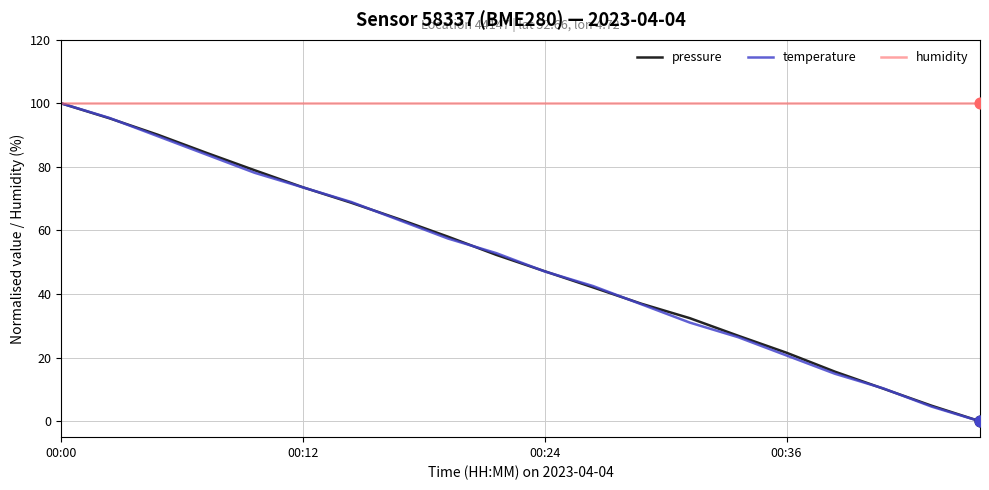

What is the maximum value for pressure?

100.0